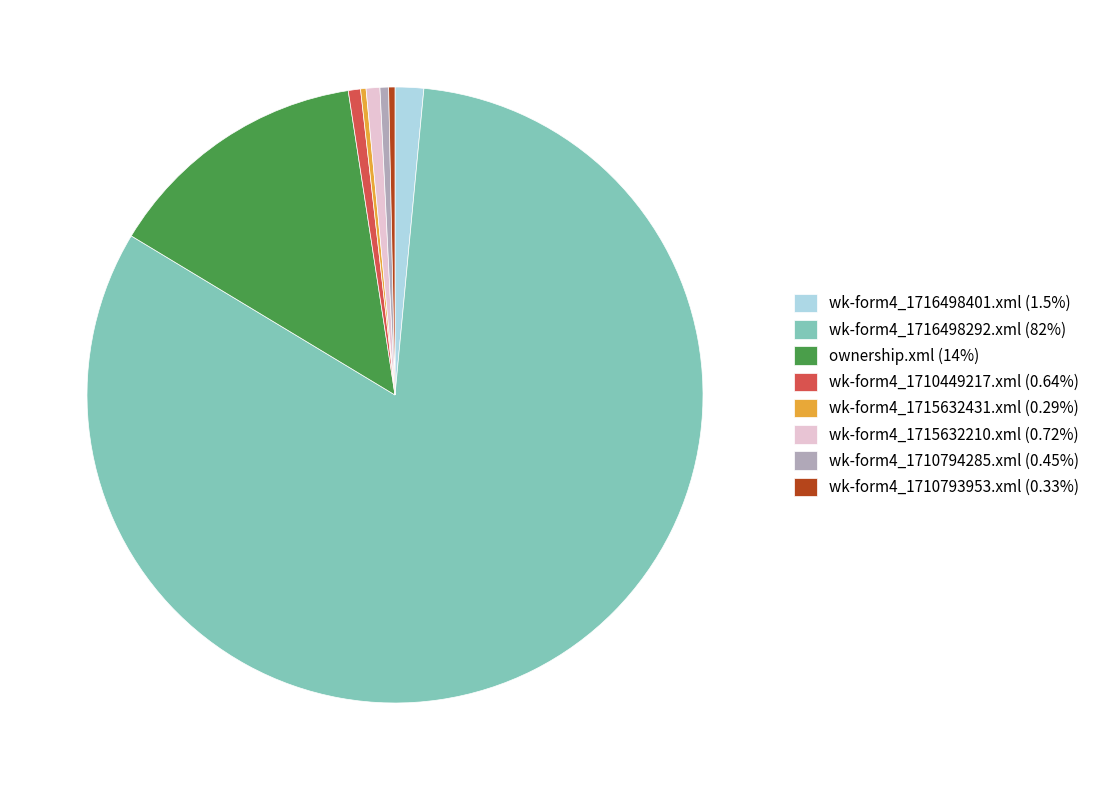

Is it true that wk-form4_1715632431.xml is 8% of the pie?

False